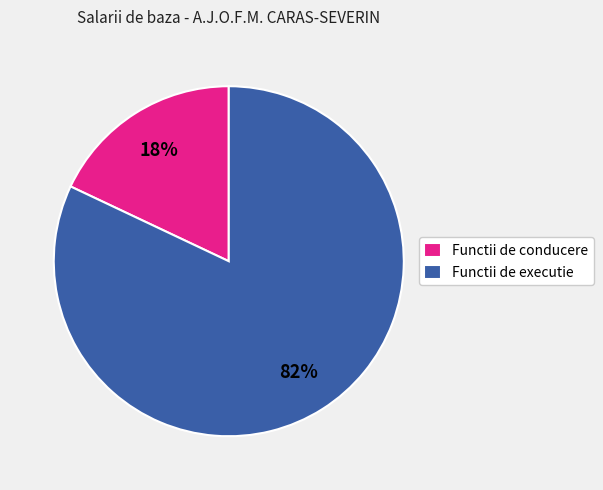

Is there a majority slice in this chart?

Yes